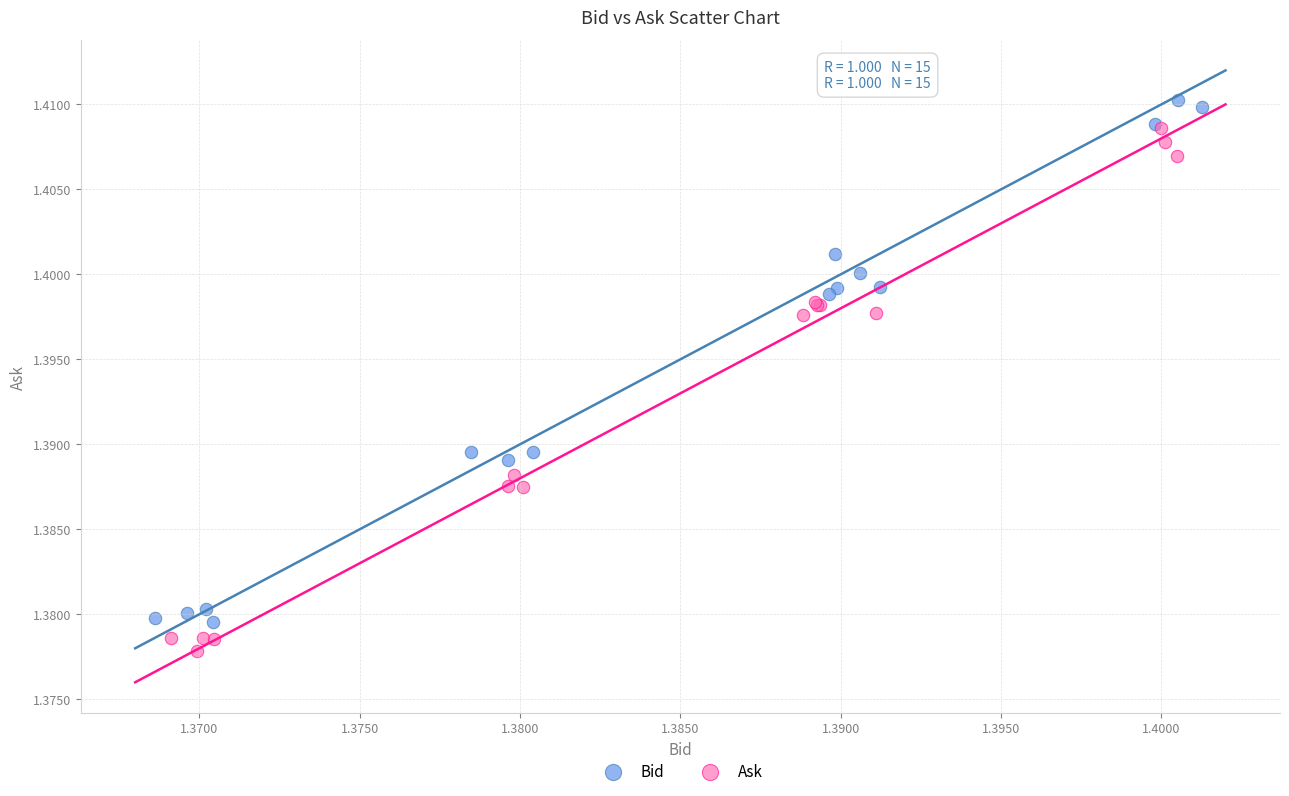

Which series reaches the minimum Y coordinate?

Ask